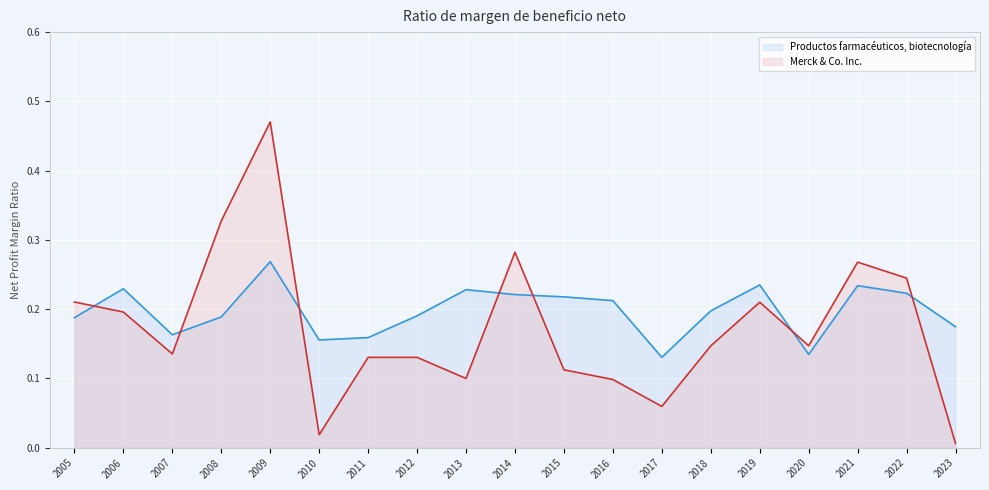

Is it true that Merck & Co. Inc. equals 0.1 at 2012?

True